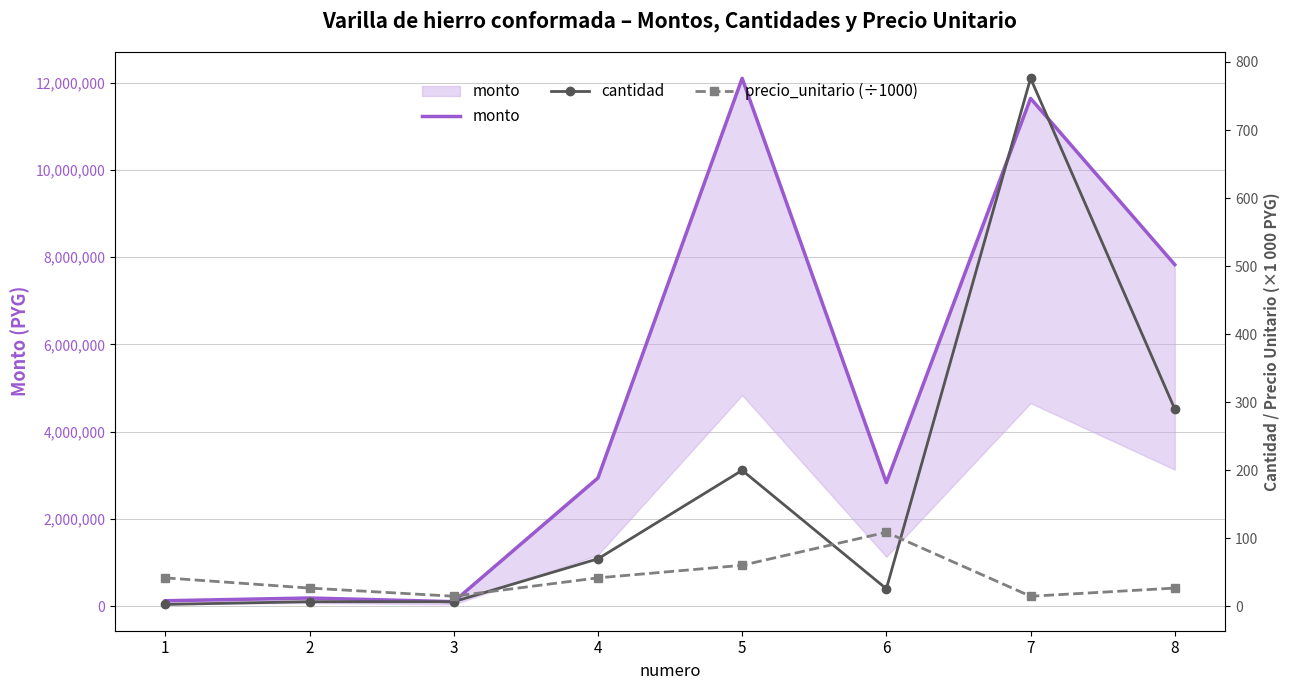

Which series changed the most between 1 and 4?

monto